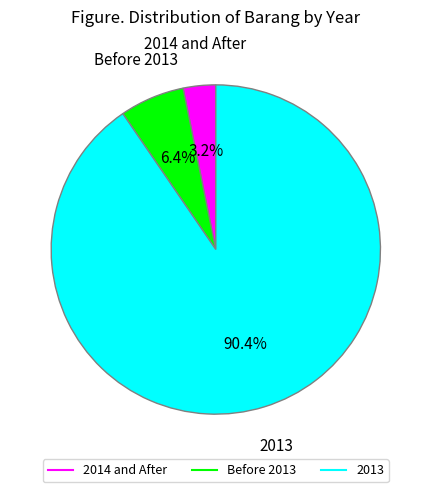

Does any single category account for the majority?

Yes